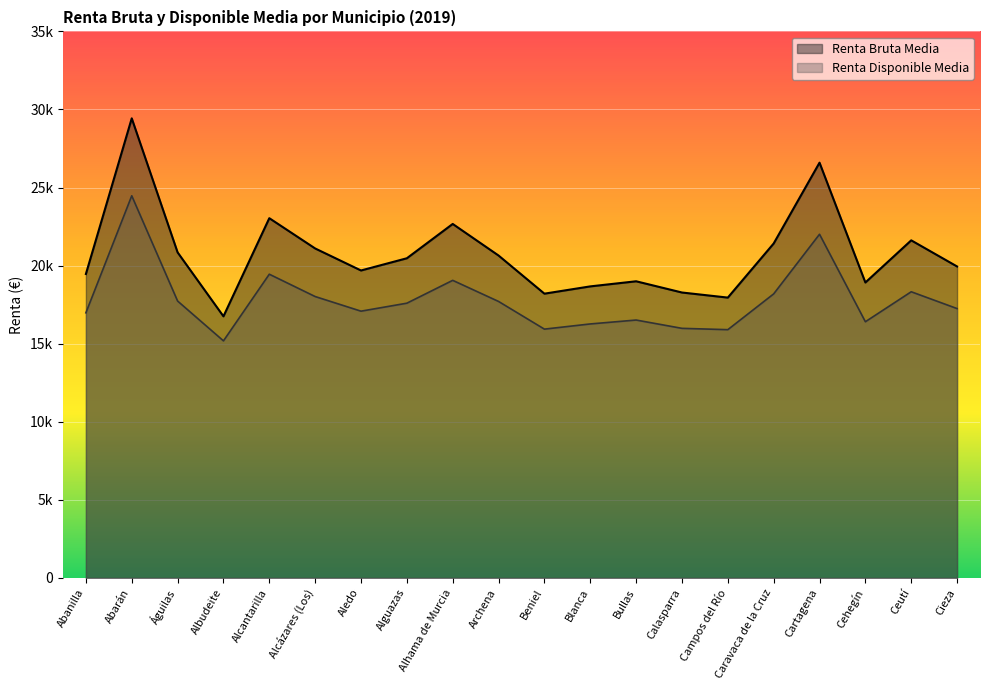

At which category does the chart reach its minimum across all series?

Albudeite